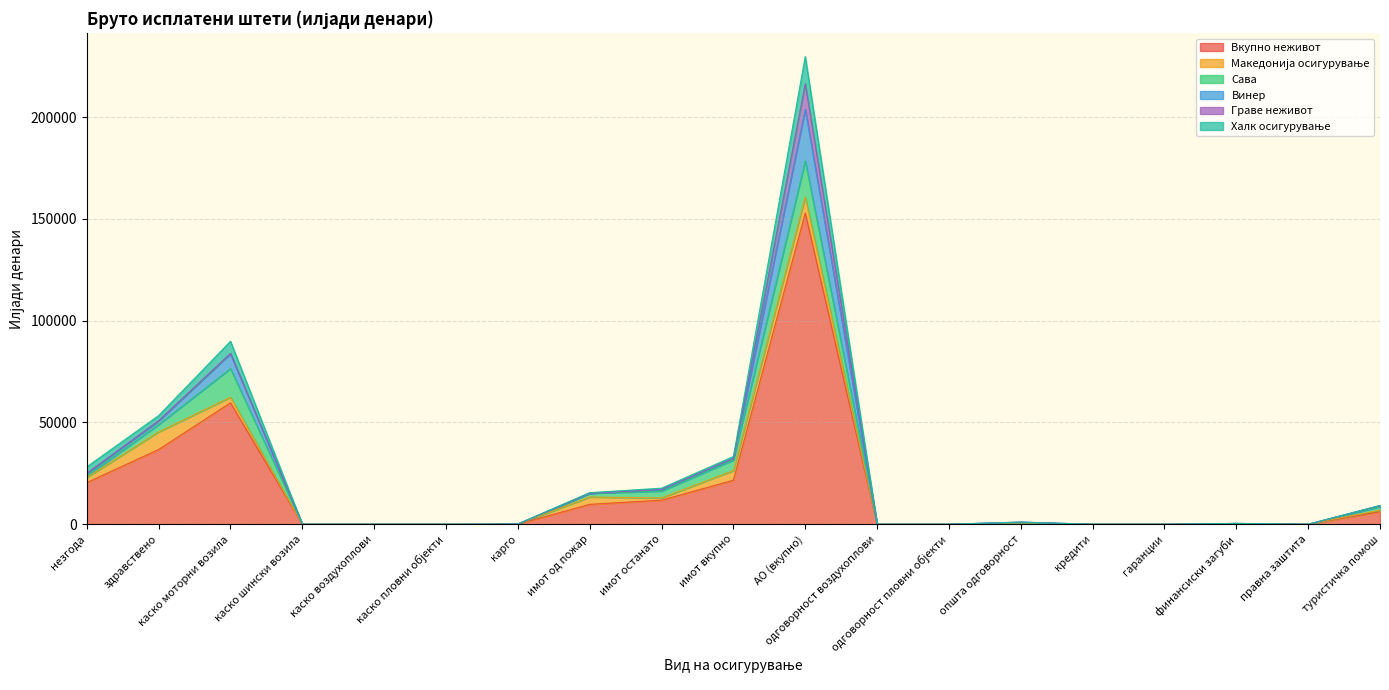

True or false: Македонија осигурување and Вкупно неживот intersect in this chart.

False